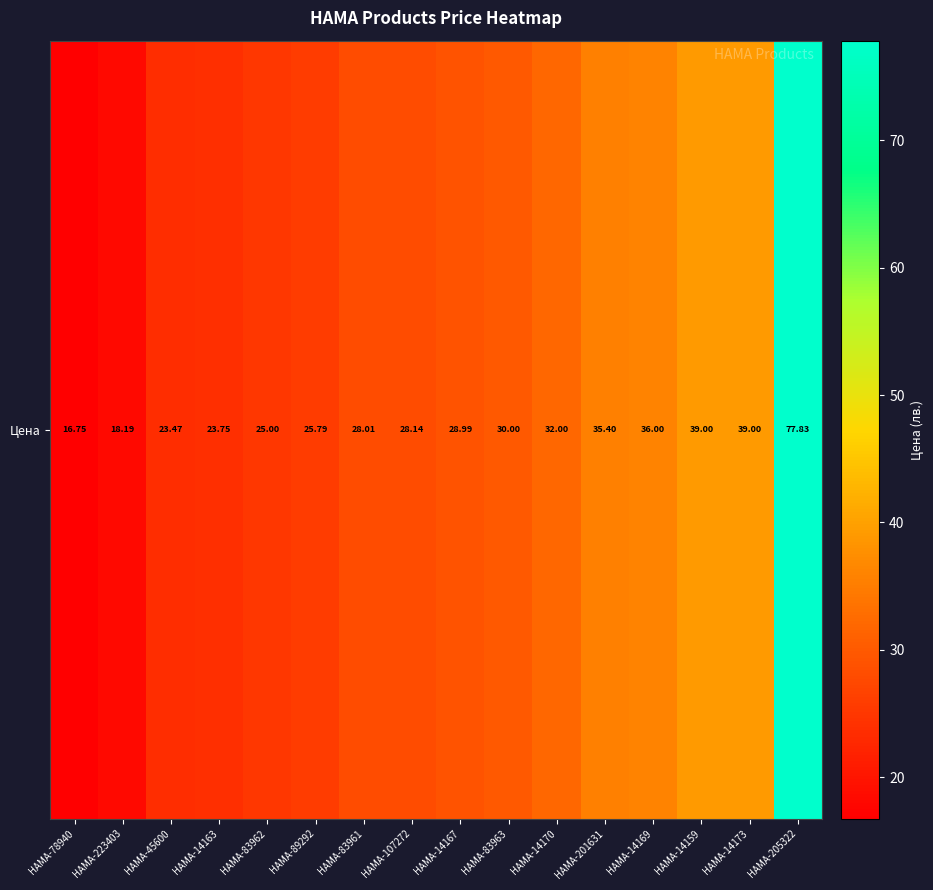

Which label corresponds to the largest value in the chart?

HAMA-205322